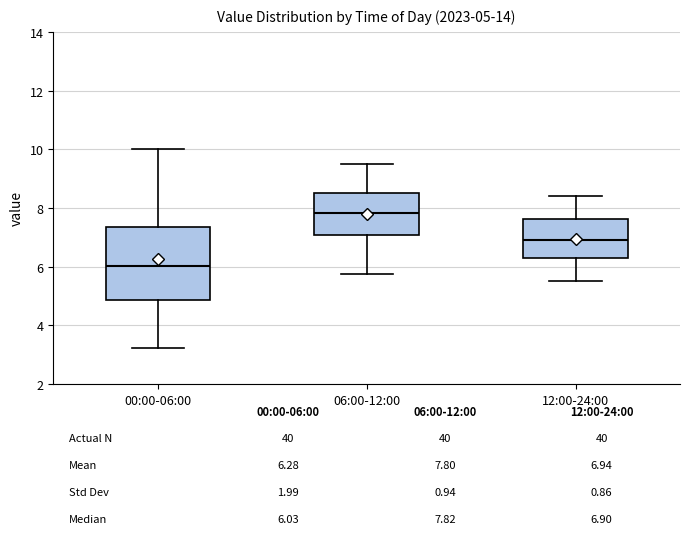

Comparing the boxes themselves (not the whiskers), which one is the tallest?

00:00-06:00